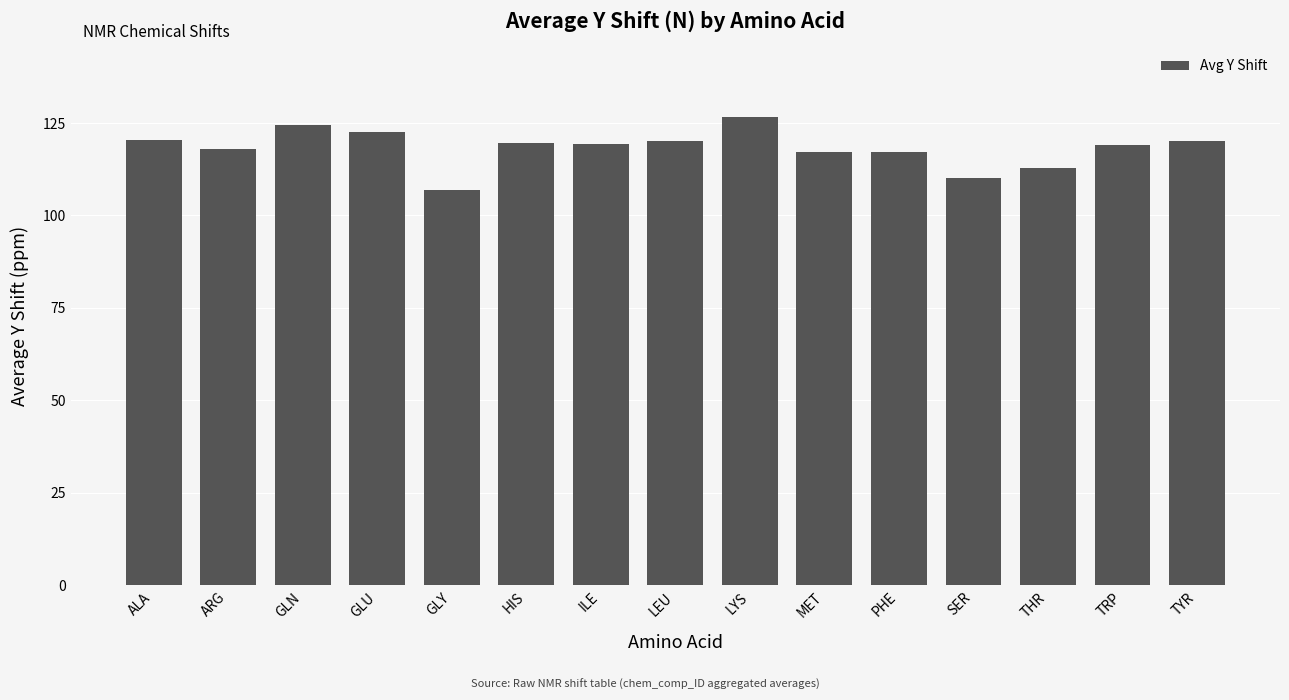

What is the difference between the maximum and second lowest values?

16.5